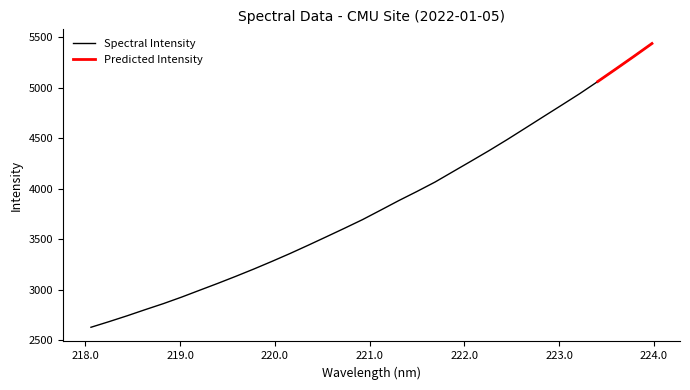

What is the value of the 32nd point from the left?

5436.4